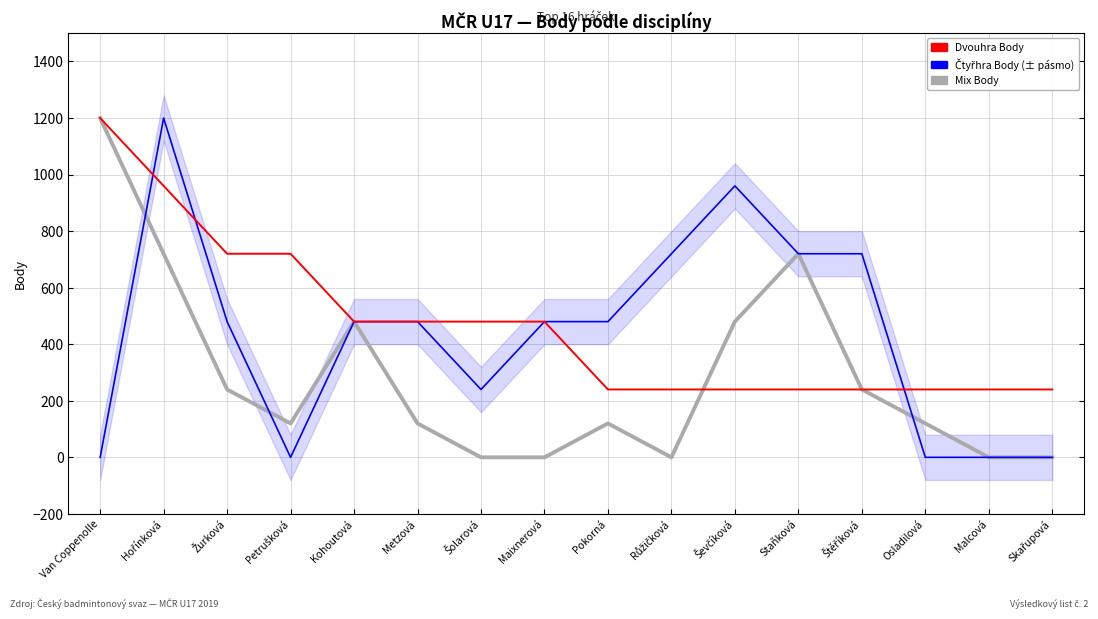

Reading left to right, extract all data points from this chart.

Mix Body: 1200	720	240	120	480	120	0	0	120	0	480	720	240	120	0	0
Čtyřhra Body: 0	1200	480	0	480	480	240	480	480	720	960	720	720	0	0	0
Dvouhra Body: 1200	960	720	720	480	480	480	480	240	240	240	240	240	240	240	240